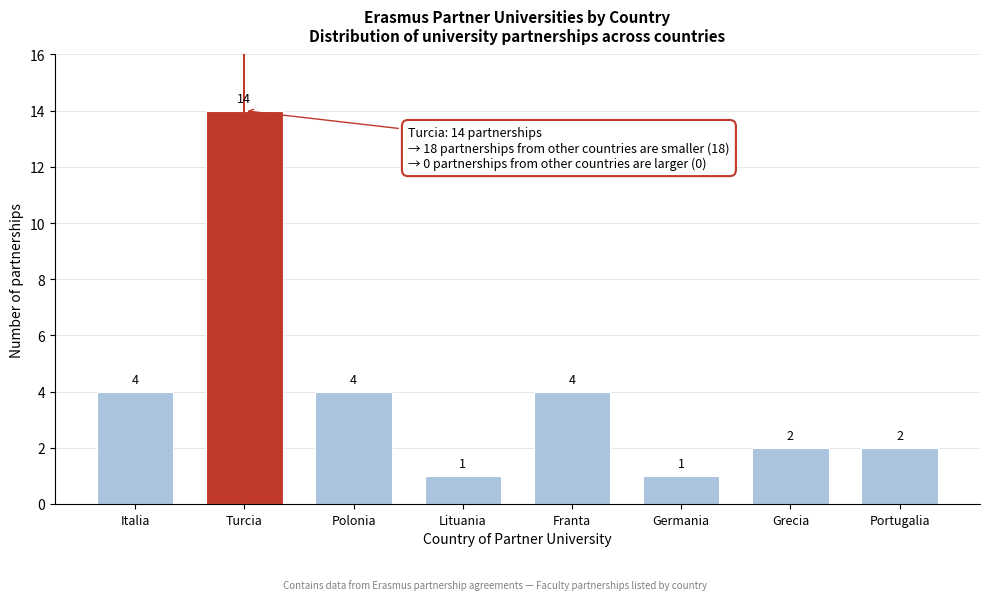

Reading left to right, list all the values displayed in this chart.

4	14	4	1	4	1	2	2